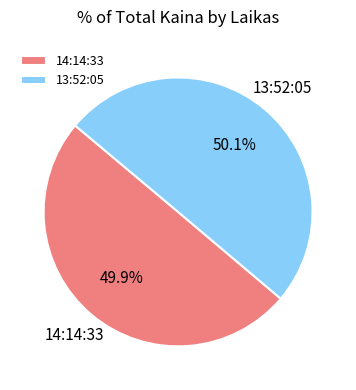

Is the sum of 13:52:05 and 14:14:33 greater than half?

Yes